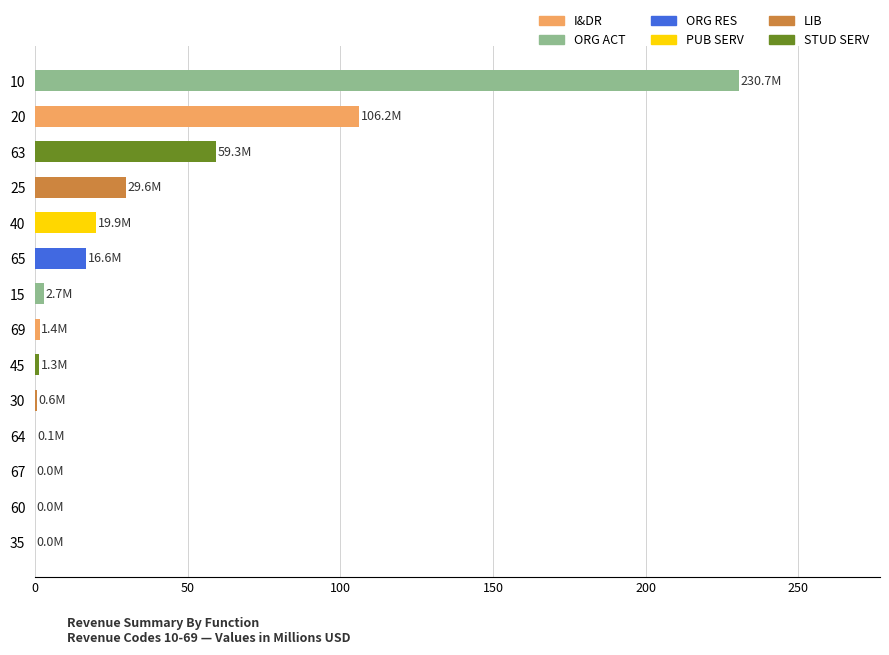

What is the sum of all values?

468.5